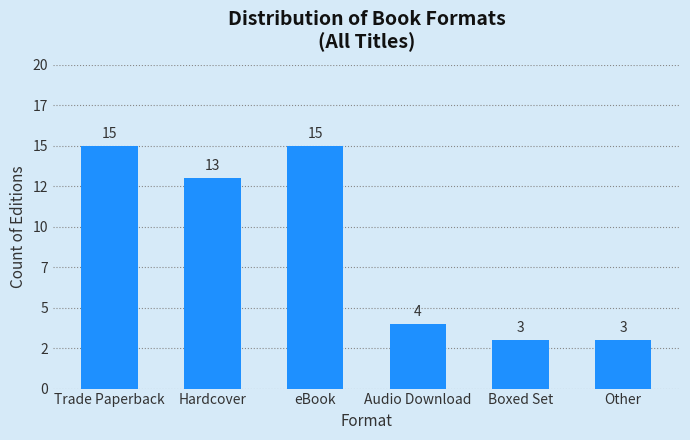

Reading left to right, transcribe all the data shown in this chart.

Trade Paperback=15	Hardcover=13	eBook=15	Audio Download=4	Boxed Set=3	Other=3